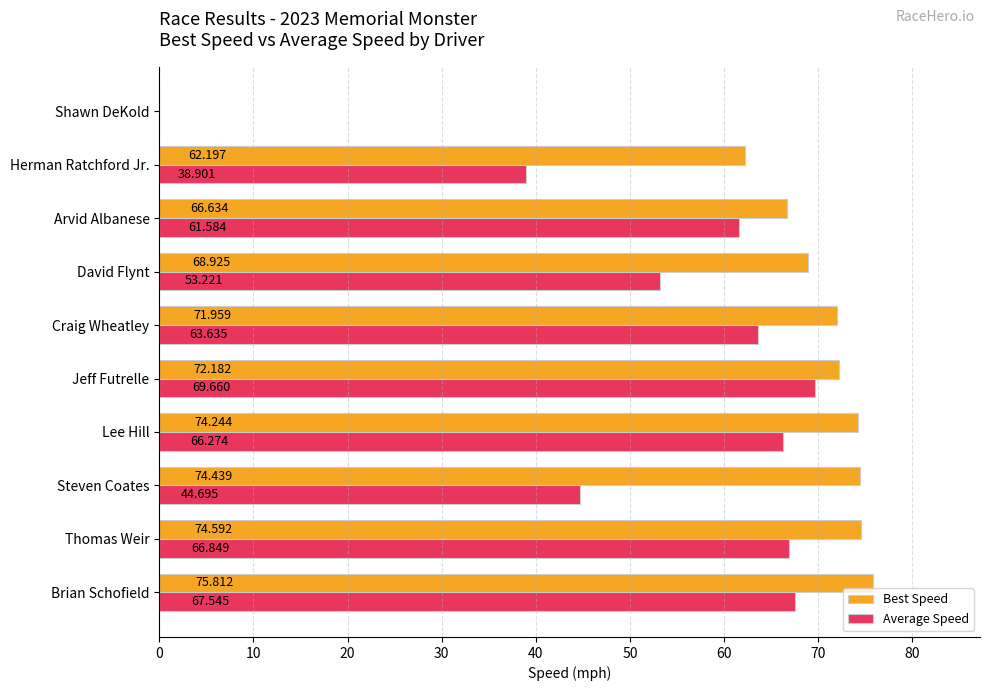

Which label corresponds to the largest value in the chart?

Brian Schofield